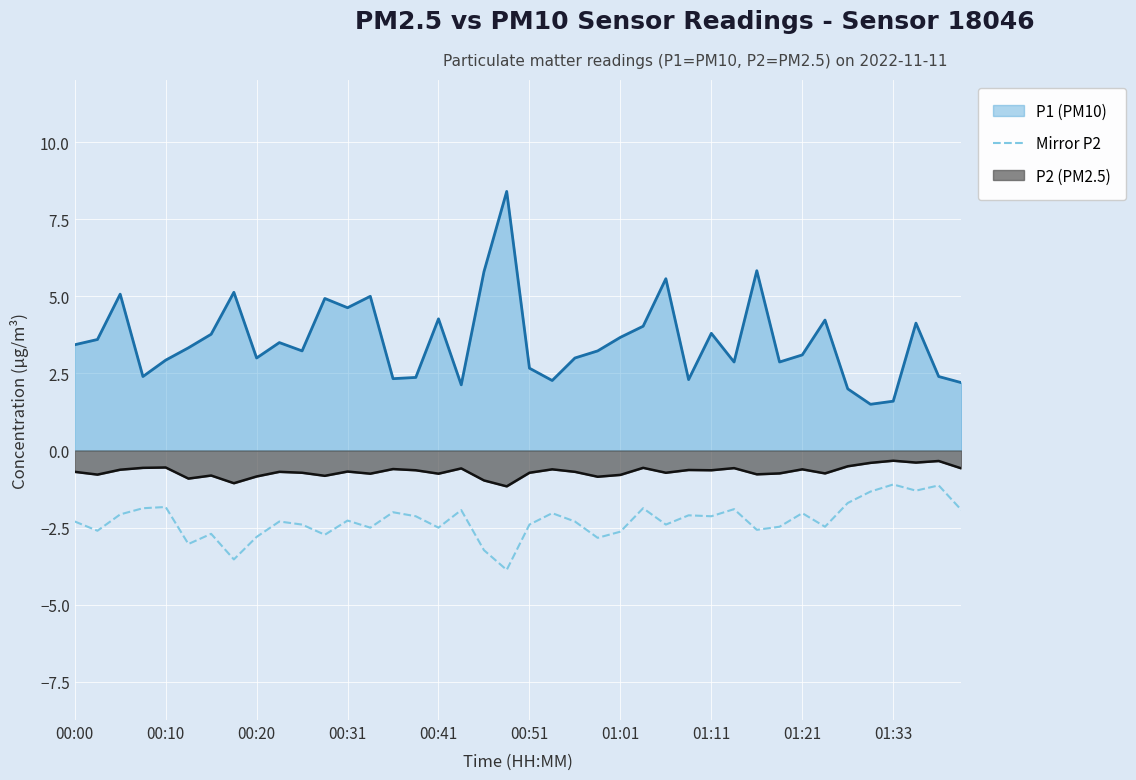

Does the chart display data point markers on the line(s)?

No